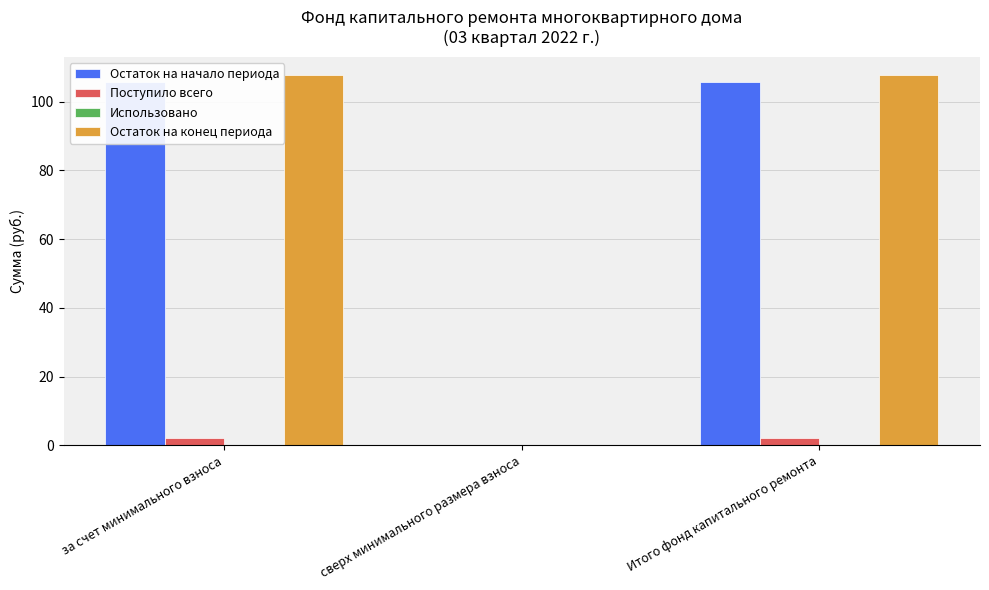

At which category is the sum across all series the highest?

за счет минимального взноса